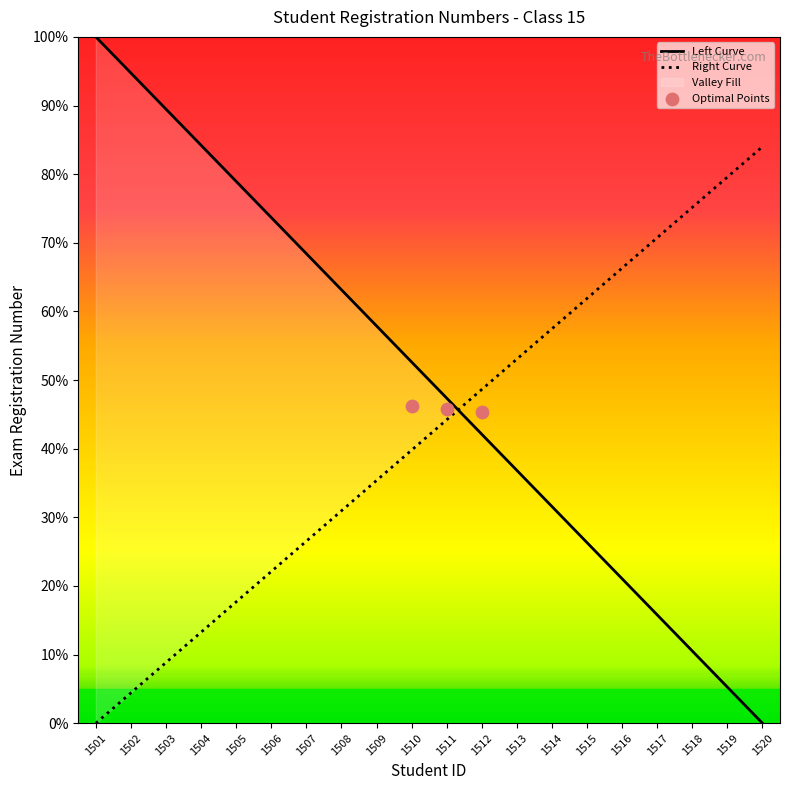

What is the change in value from 1516 to 1520?

-21.1